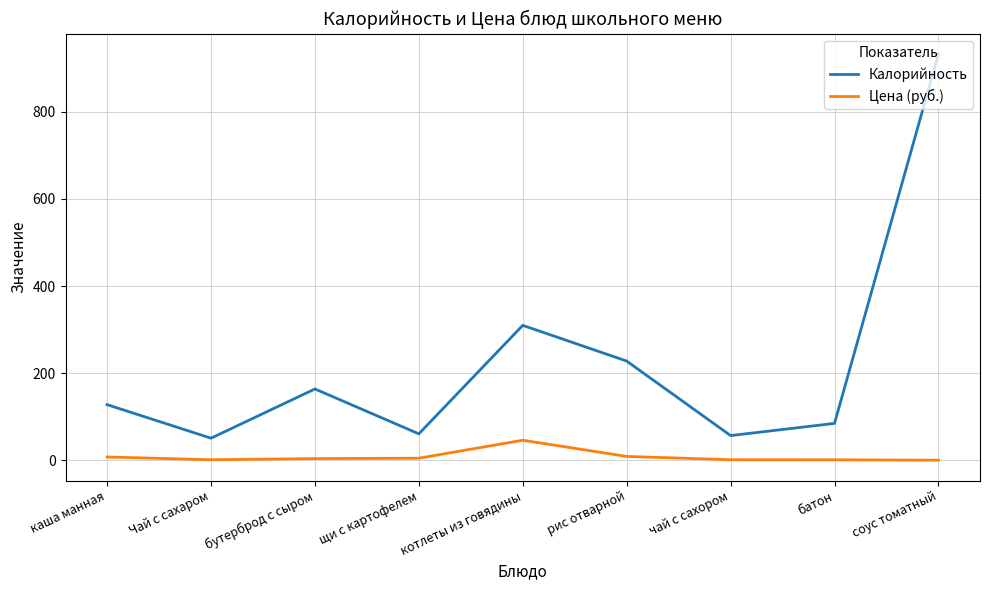

What value does the Калорийность series have at бутерброд с сыром?

164.0